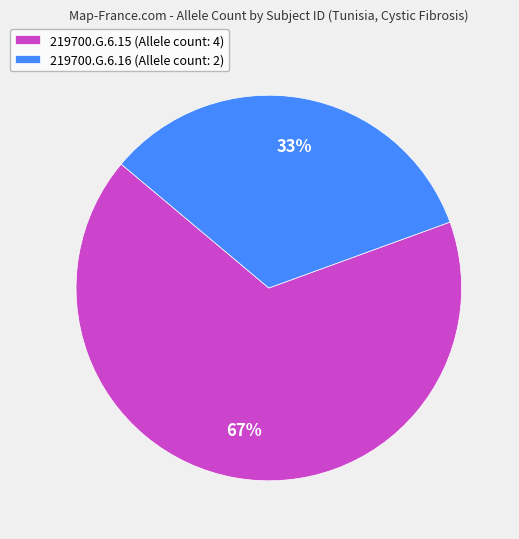

Rank the categories by value from highest to lowest.

219700.G.6.15, 219700.G.6.16